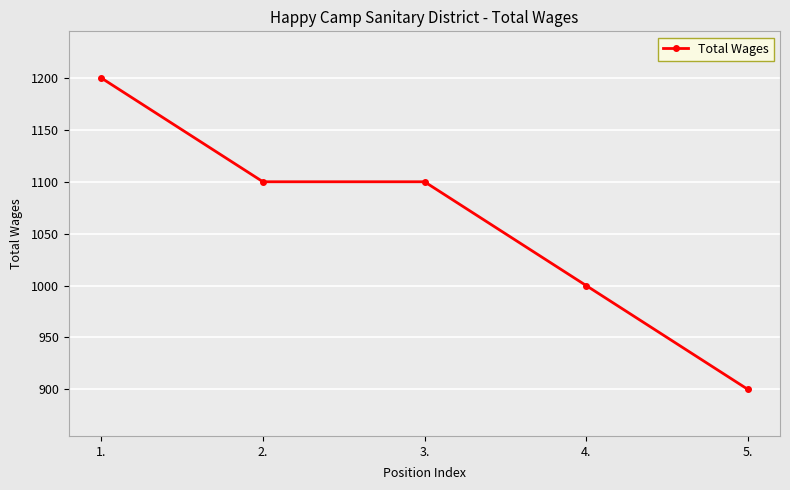

What is the change in value from 1. to 5.?

-300